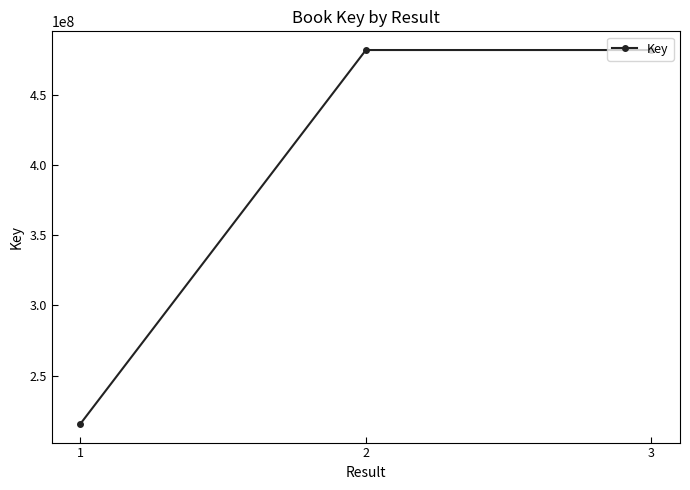

What is the approximate value at 2, to the nearest 50?

482120200